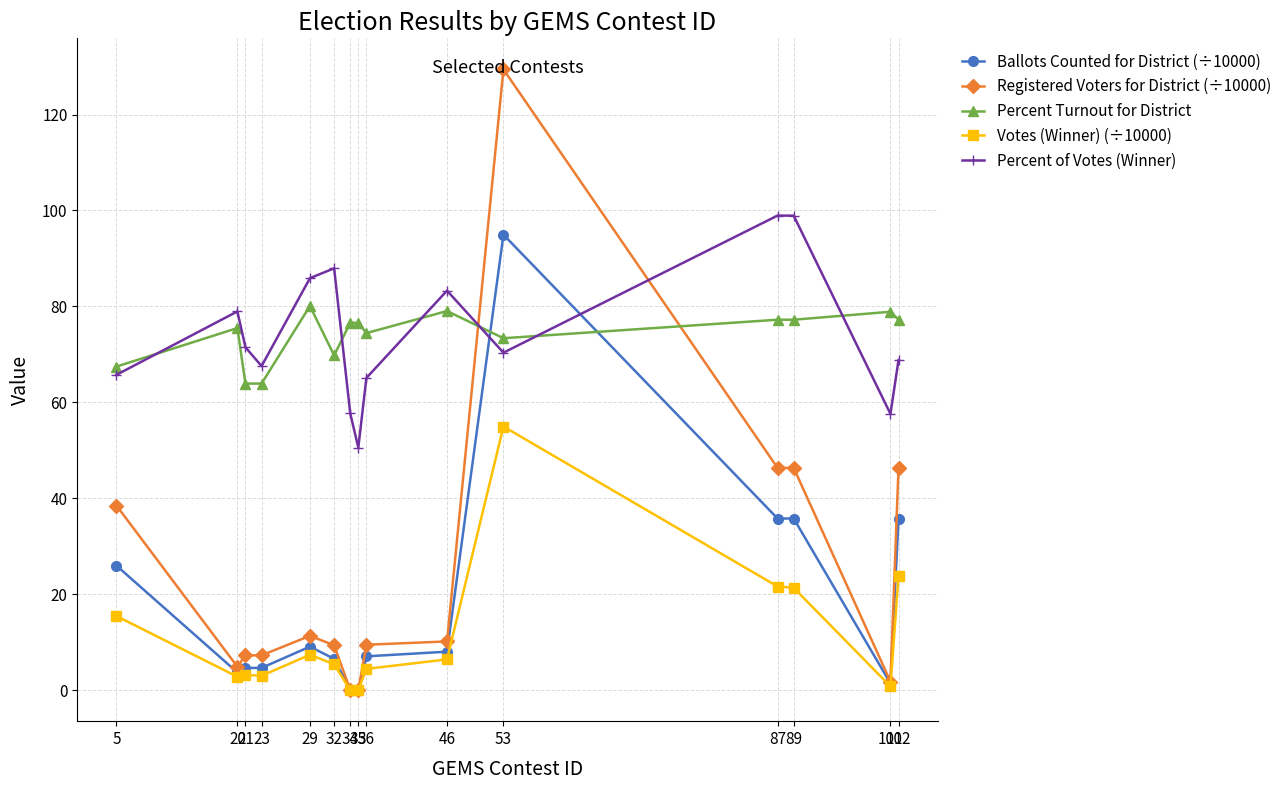

Which category has the highest value in the Ballots Counted for District (÷10000) series?

53